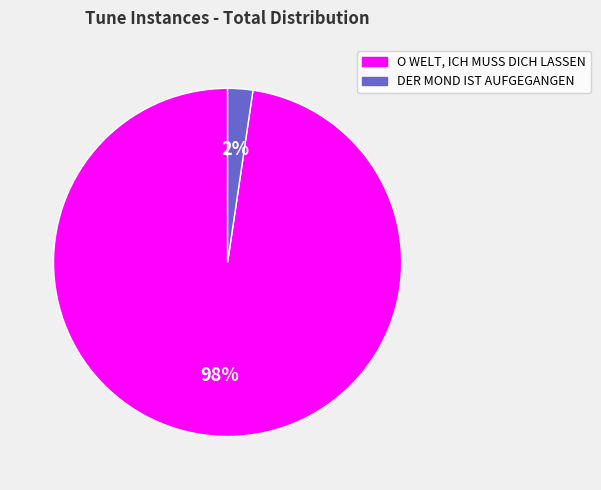

To the nearest percent, what portion does O WELT, ICH MUSS DICH LASSEN represent?

98%